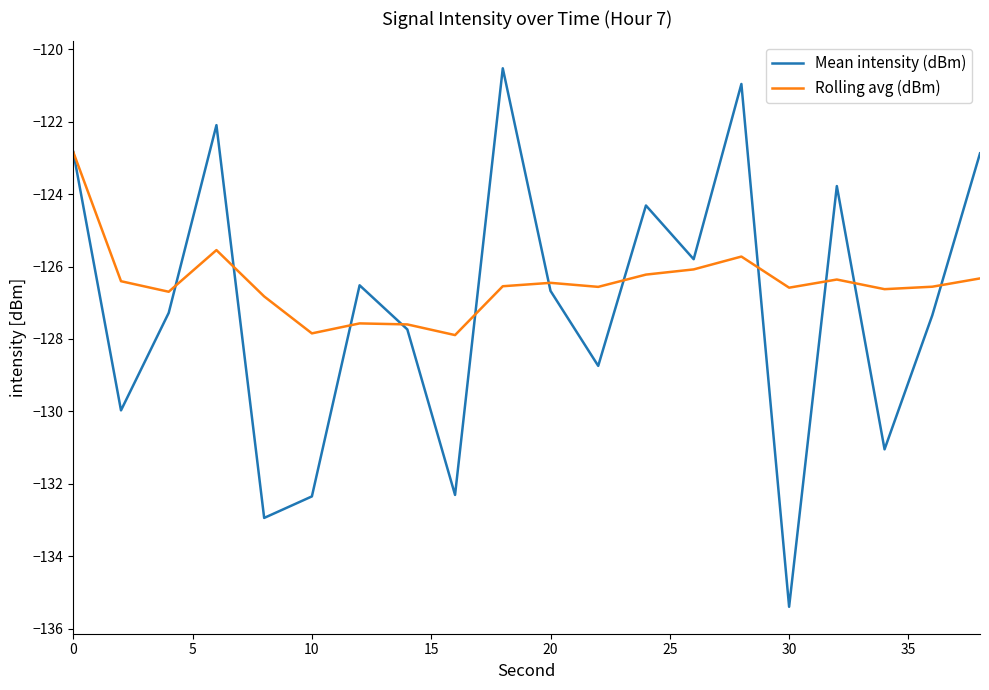

What is the greatest value displayed?

-120.5